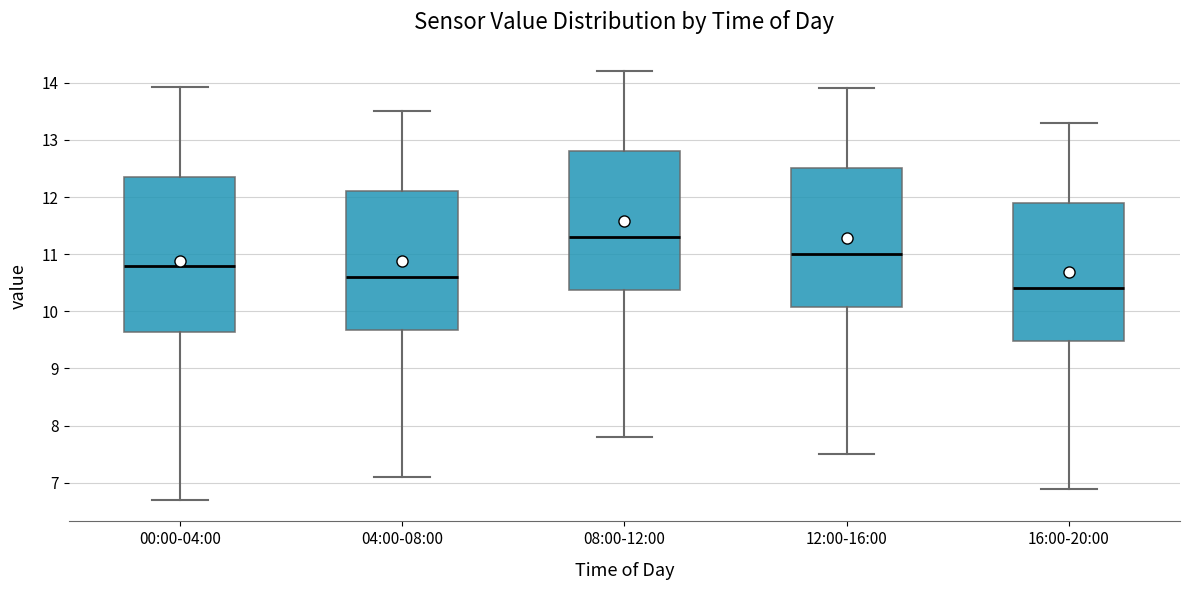

Reading left to right, read every box against the y-axis: the position of its median line, the range the box covers, and the ends of its whiskers. The values are not printed on the chart, so give them approximately, as read against the axis.

00:00-04:00: median 10.8, box 9.6 to 12.3, whiskers 6.7 to 13.9
04:00-08:00: median 10.6, box 9.7 to 12.1, whiskers 7.1 to 13.5
08:00-12:00: median 11.3, box 10.4 to 12.8, whiskers 7.8 to 14.2
12:00-16:00: median 11.0, box 10.1 to 12.5, whiskers 7.5 to 13.9
16:00-20:00: median 10.4, box 9.5 to 11.9, whiskers 6.9 to 13.3